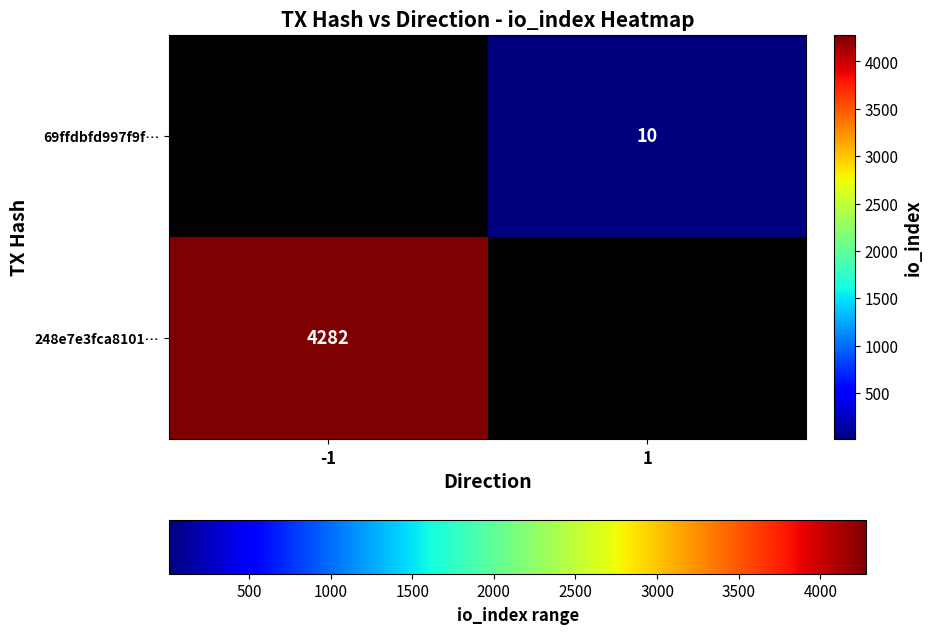

Is it true that 69ffdbfd997f9f… equals 17 at 1?

False